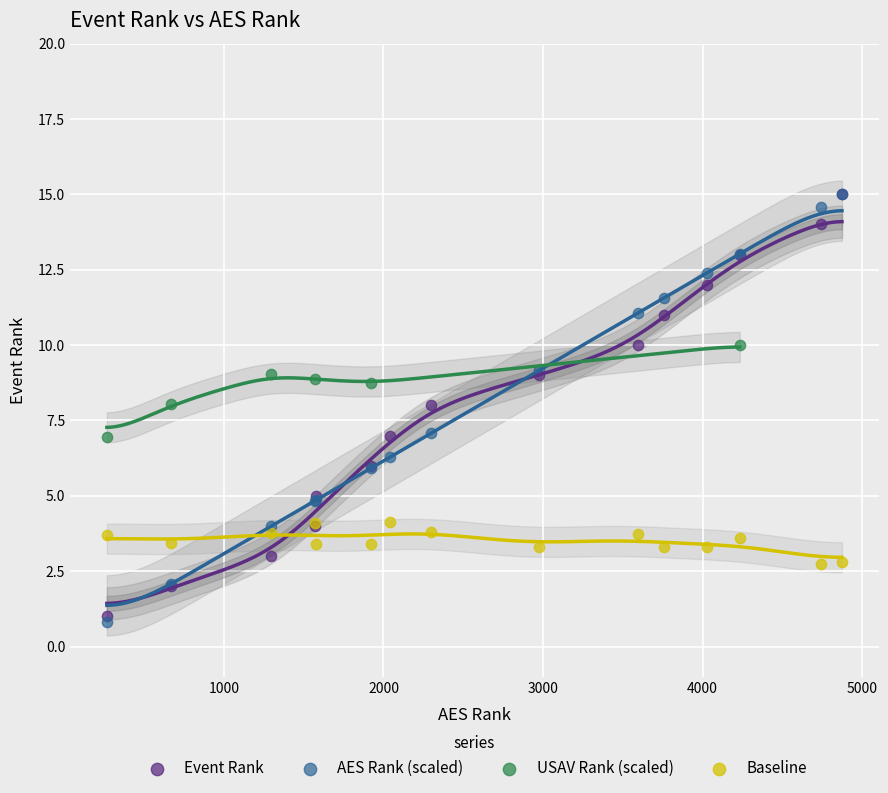

Which series reaches the minimum Y coordinate?

AES Rank (scaled)